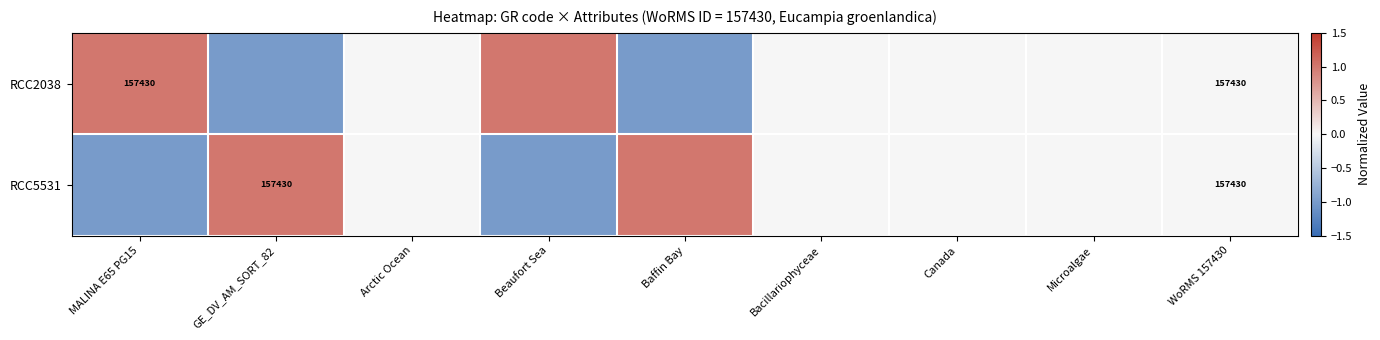

Which series has the widest spread of values?

RCC2038